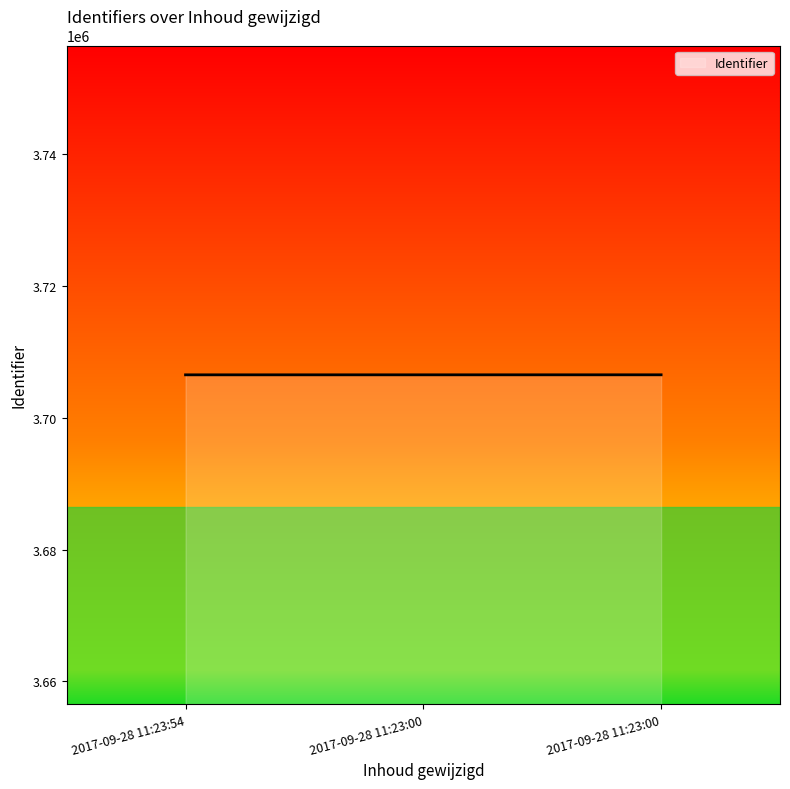

The chart shows a value of 3706542 at 2017-09-28 11:23:54. True or false?

True